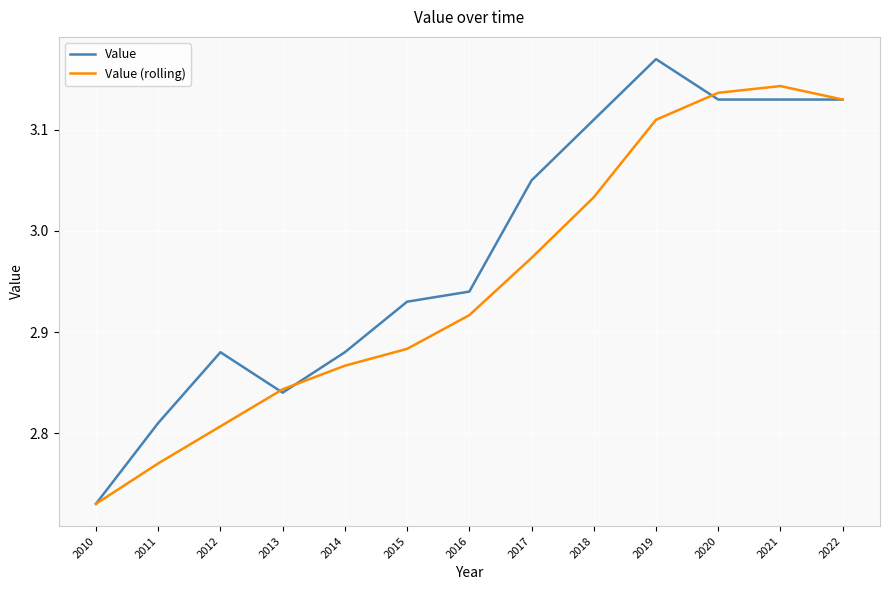

What is the sum of all Value (rolling) values?

38.3